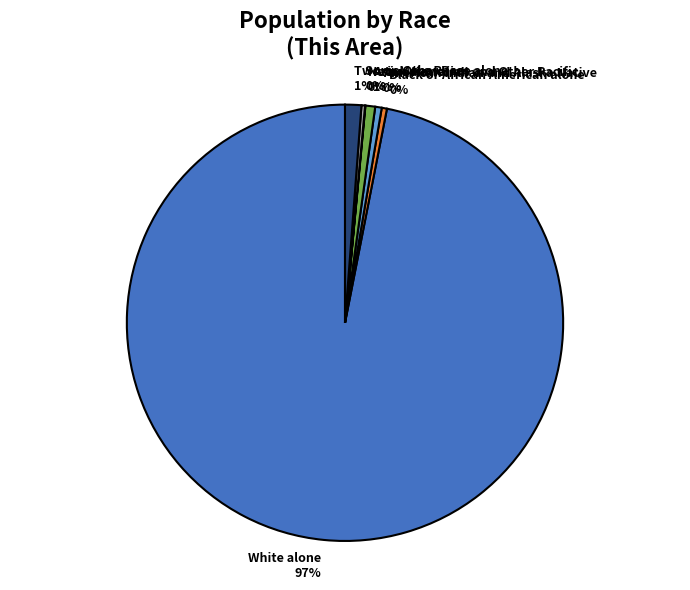

Which category accounts for the majority?

White alone